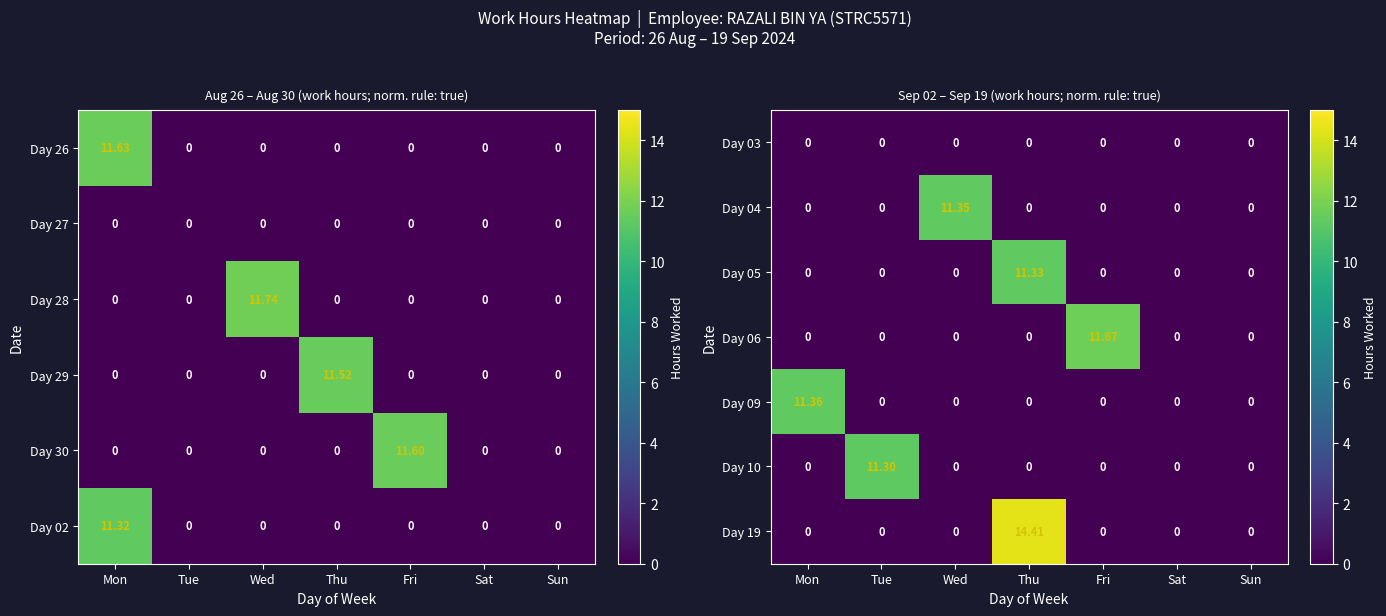

At which label does Day 04 reach its peak?

Wed